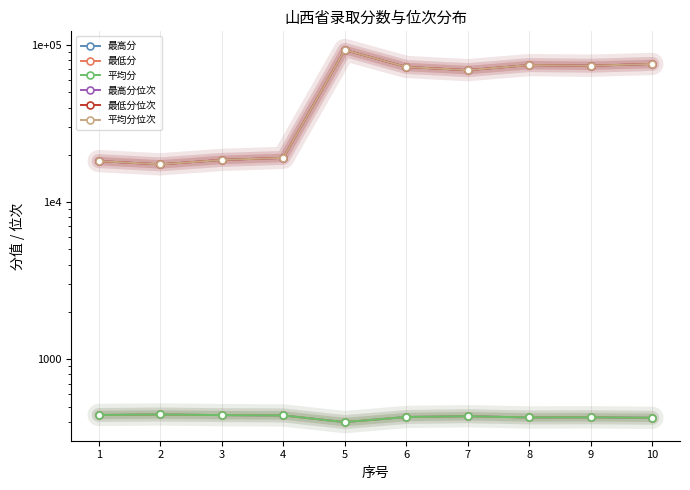

Is the value of 平均分位次 at 9 greater than the value of 最低分 at 8?

Yes